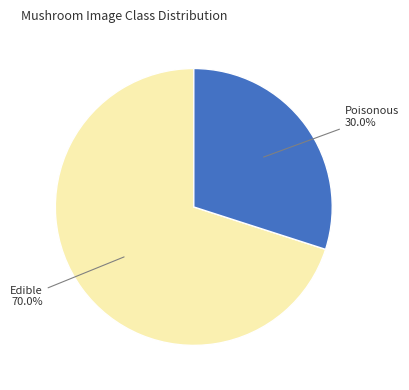

To the nearest percent, what is the difference between the largest and smallest slice percentages?

40%